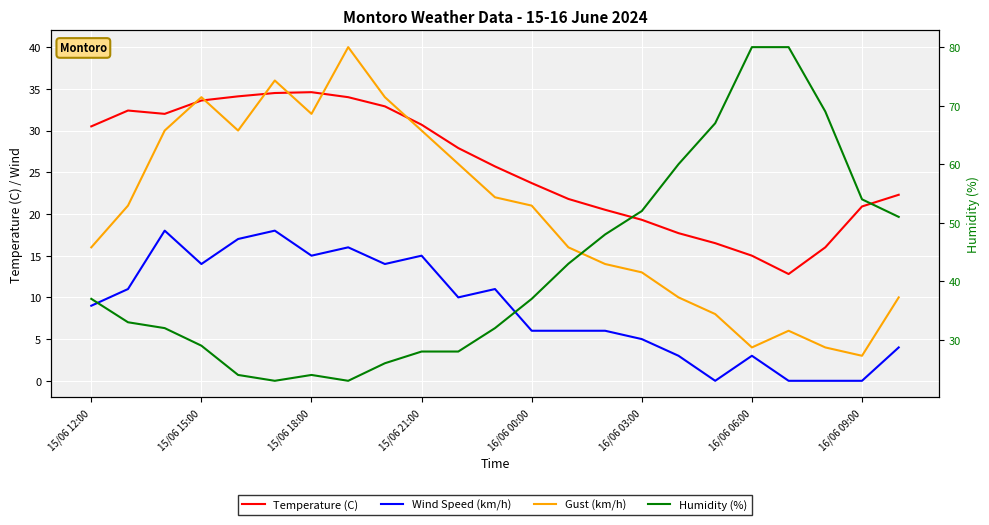

In Wind Speed (km/h), how many points are higher than both neighbors (excluding endpoints)?

6